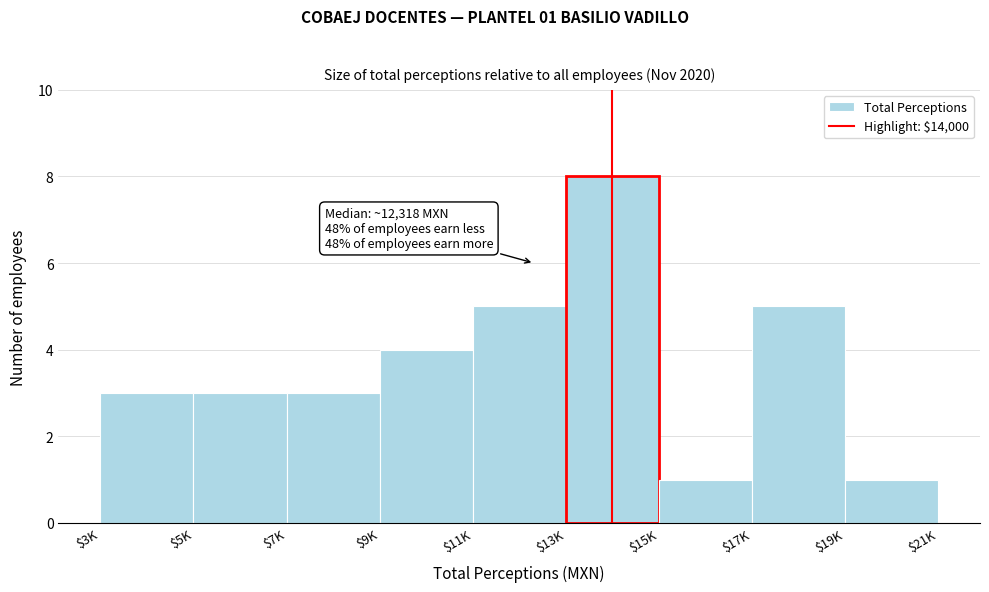

Reading left to right, what are all the values shown in this chart?

3	3	3	4	5	8	1	5	1